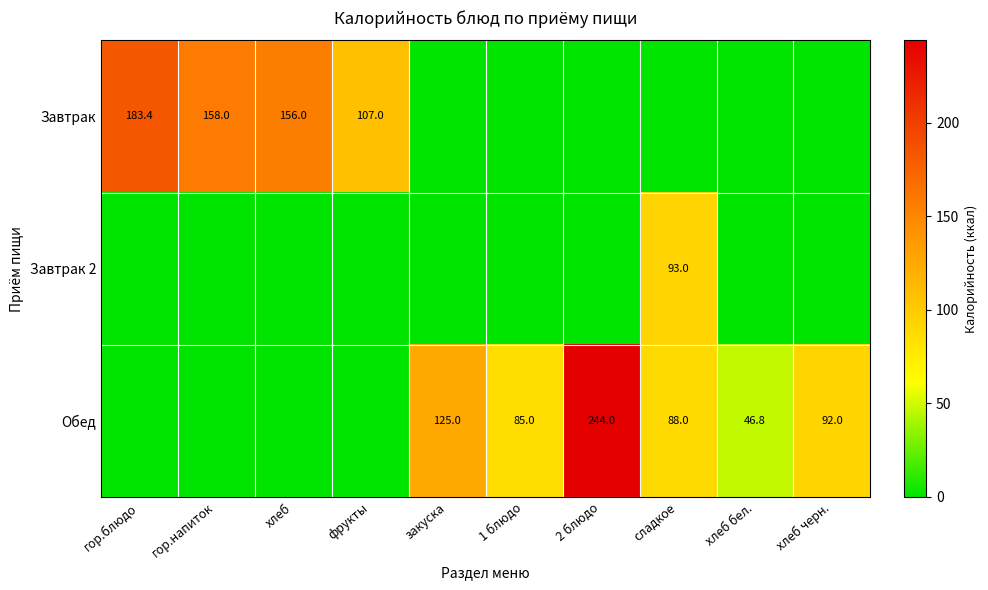

What is the spread (max minus min) of values at сладкое?

93.0